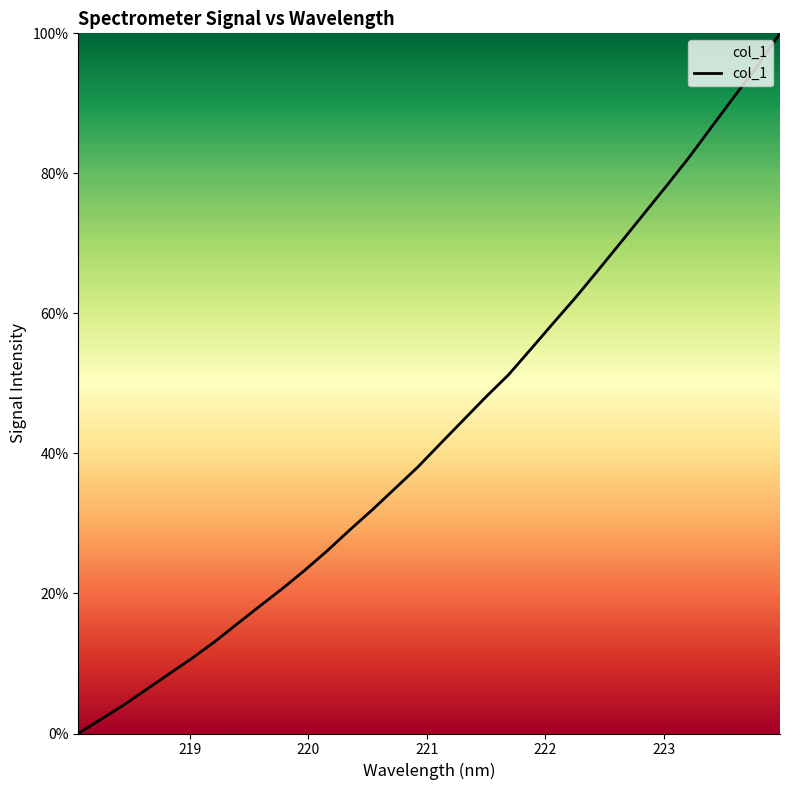

Reading left to right, list all the values displayed in this chart.

0.0	2.0	4.1	6.3	8.5	10.7	13.1	15.6	18.2	20.7	23.3	26.1	29.1	32.0	35.0	38.1	41.4	44.8	48.1	51.2	55.0	58.7	62.4	66.3	70.3	74.3	78.3	82.4	86.7	91.1	95.4	100.0